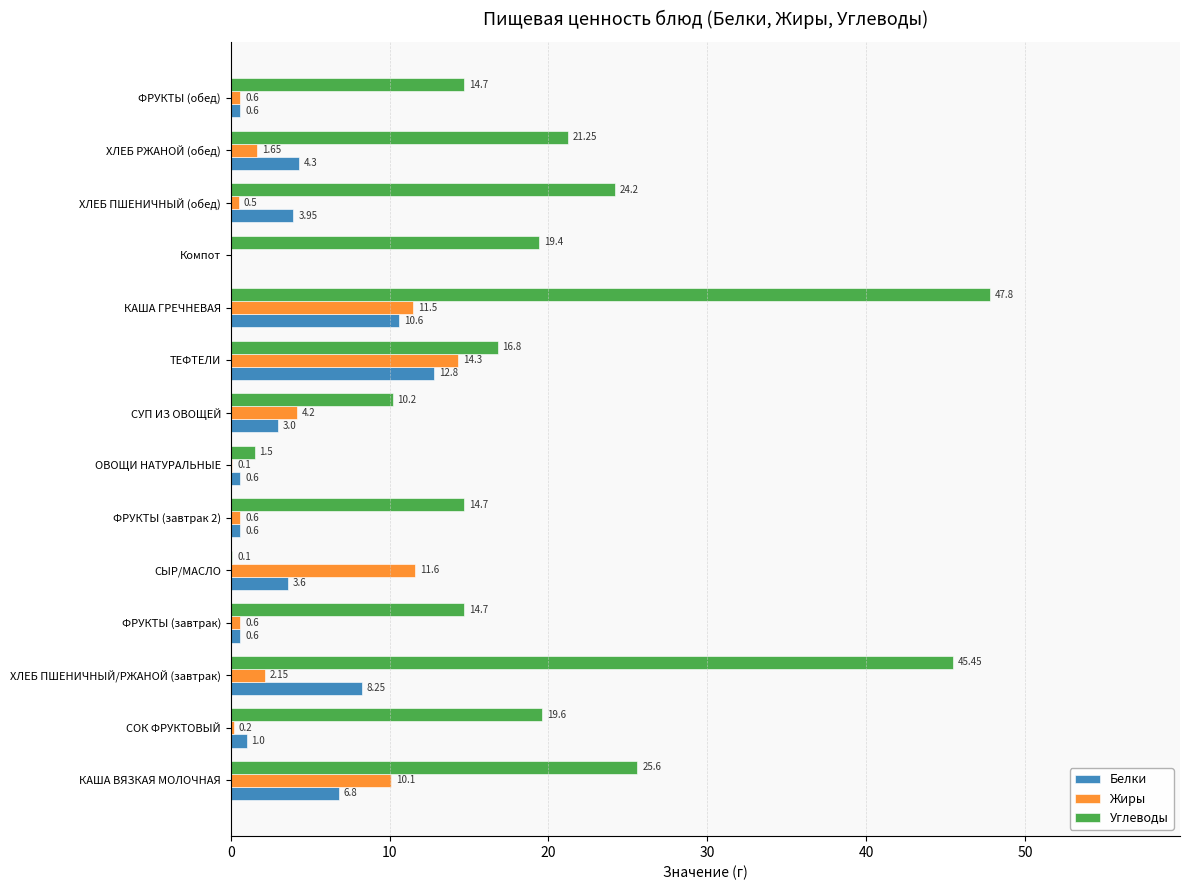

At which category is the sum across all series the highest?

КАША ГРЕЧНЕВАЯ